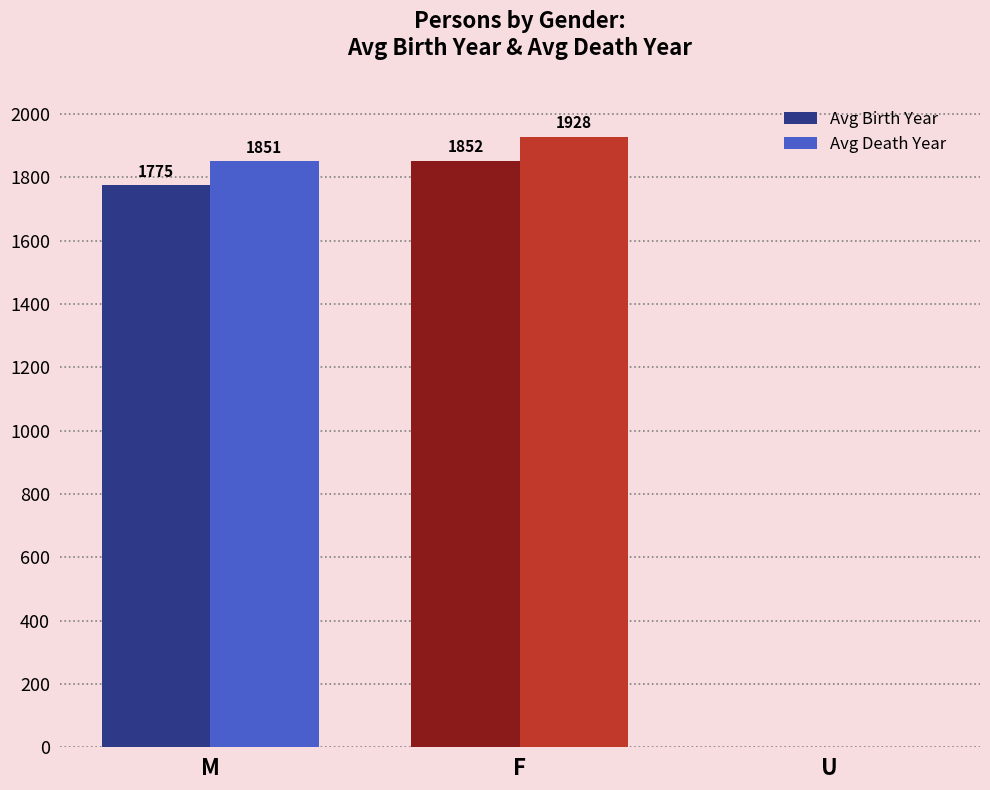

At which label is Avg Birth Year closest to 926?

M